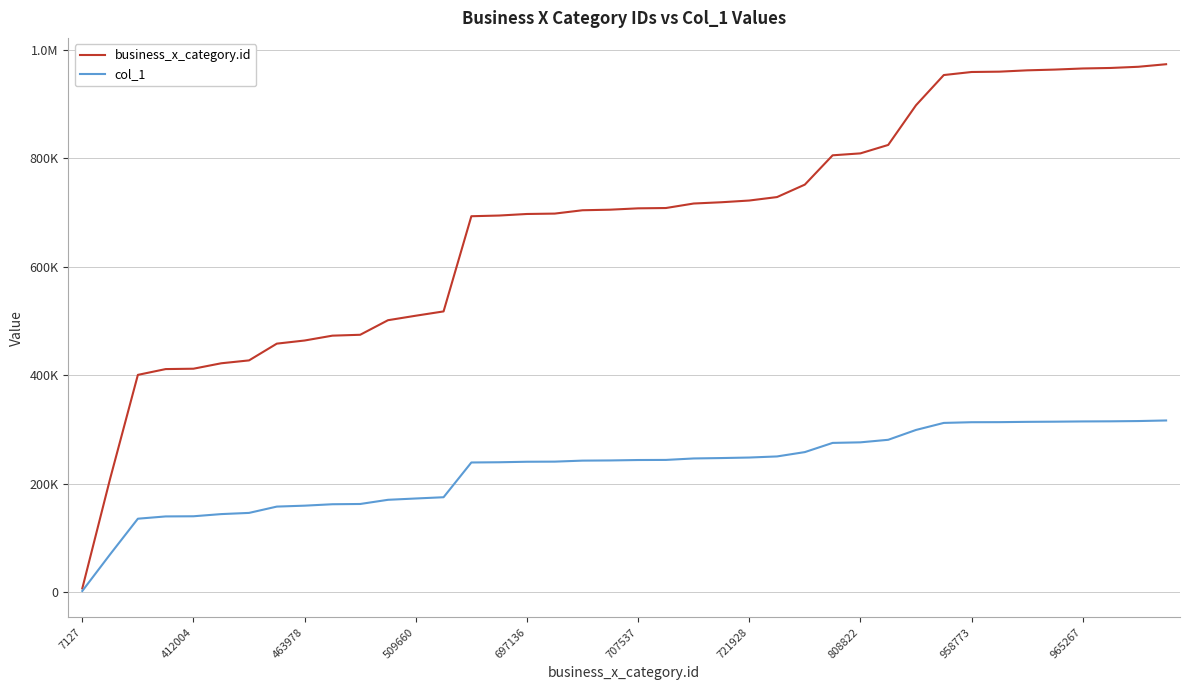

Does the chart have visible grid lines?

Yes